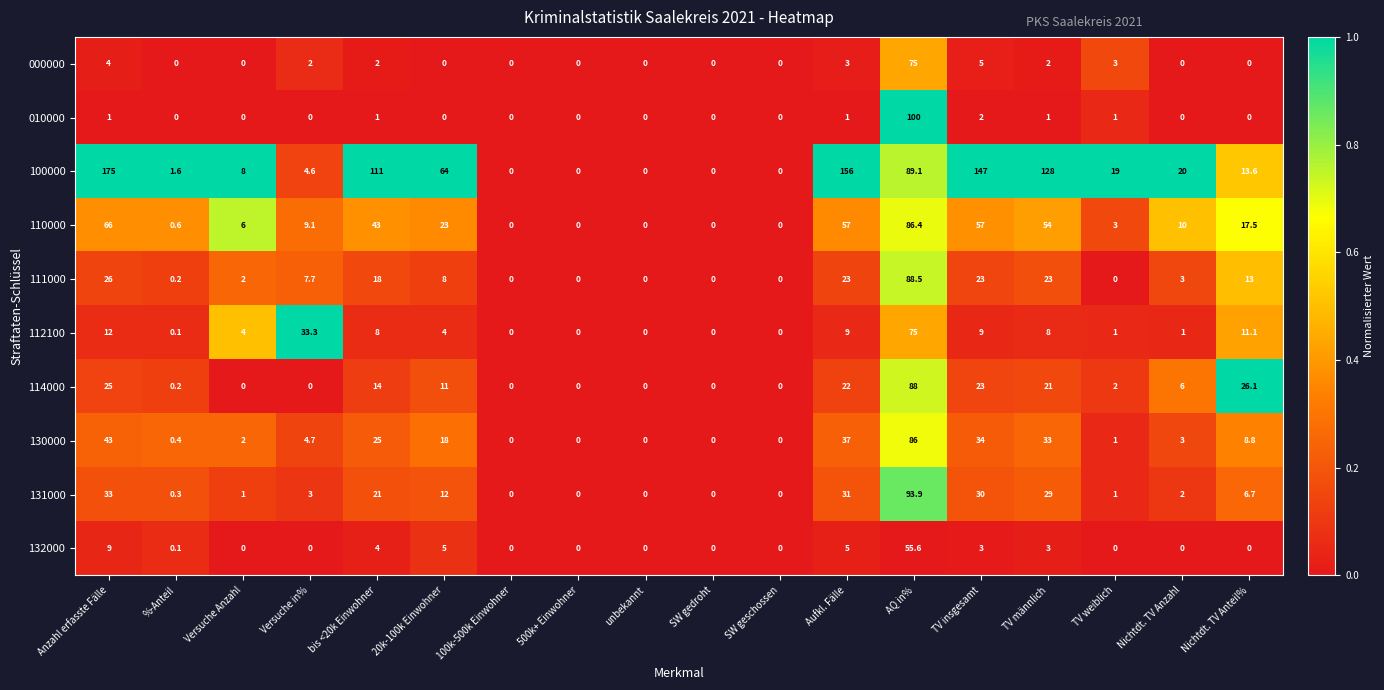

What is the difference between the maximum and minimum values in the 111000 series?

88.5